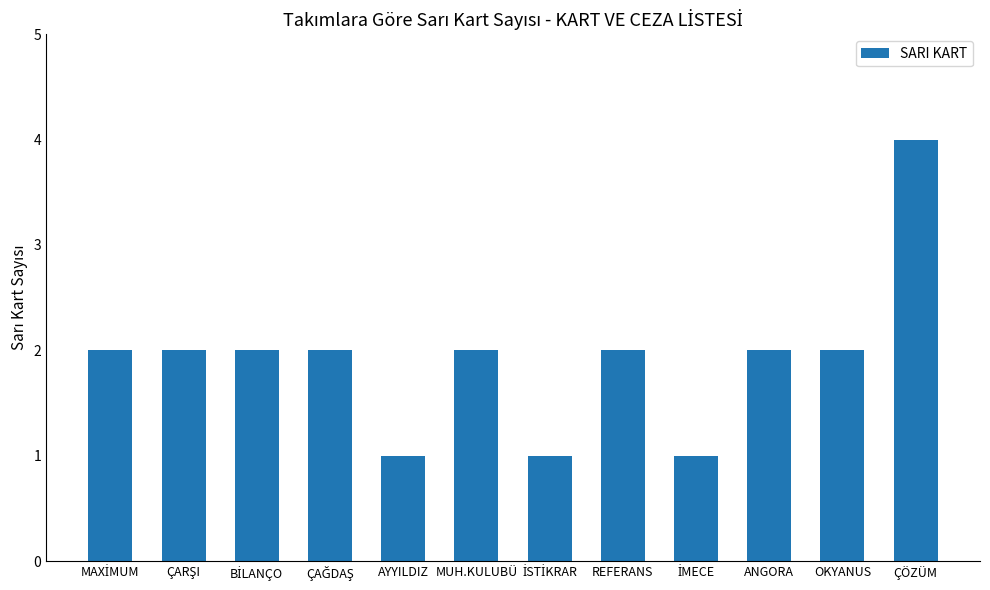

Count the number of categories in the chart.

12